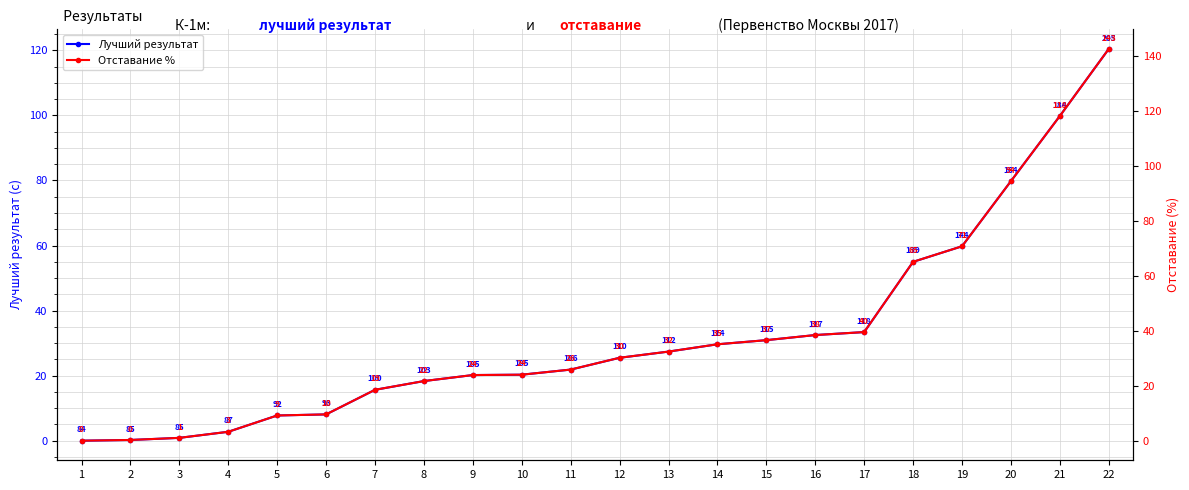

What is the greatest value displayed?

142.6